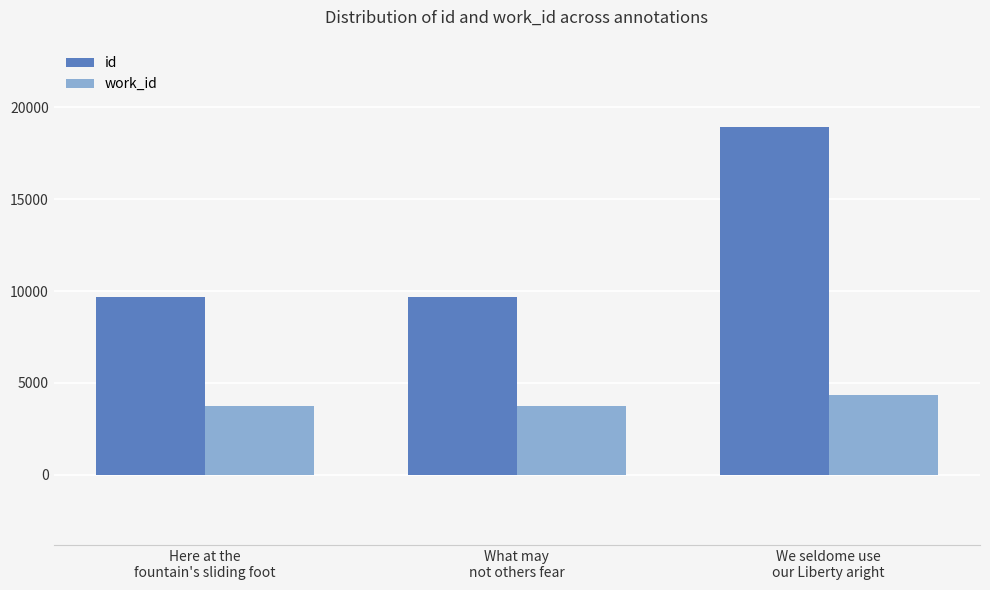

List the series in order of their peak value, lowest first.

work_id, id